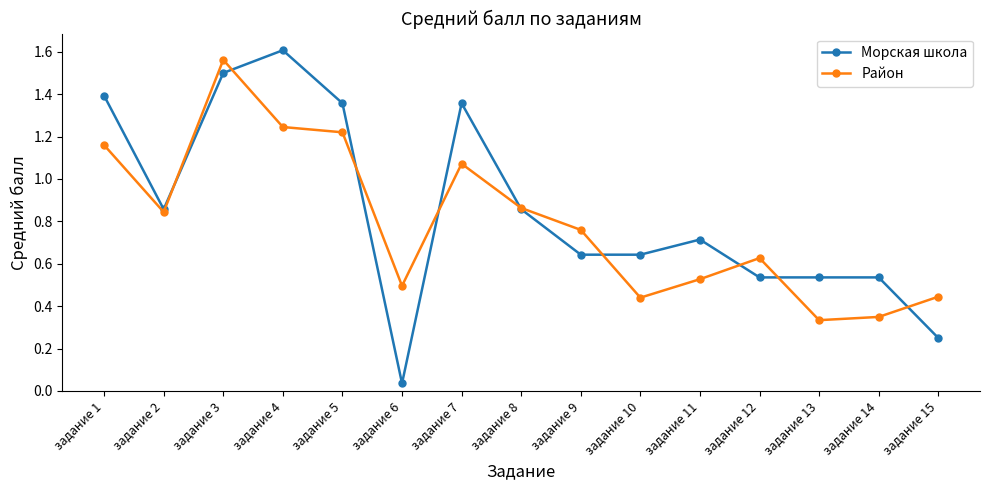

At which label is Морская школа closest to 0?

задание 6